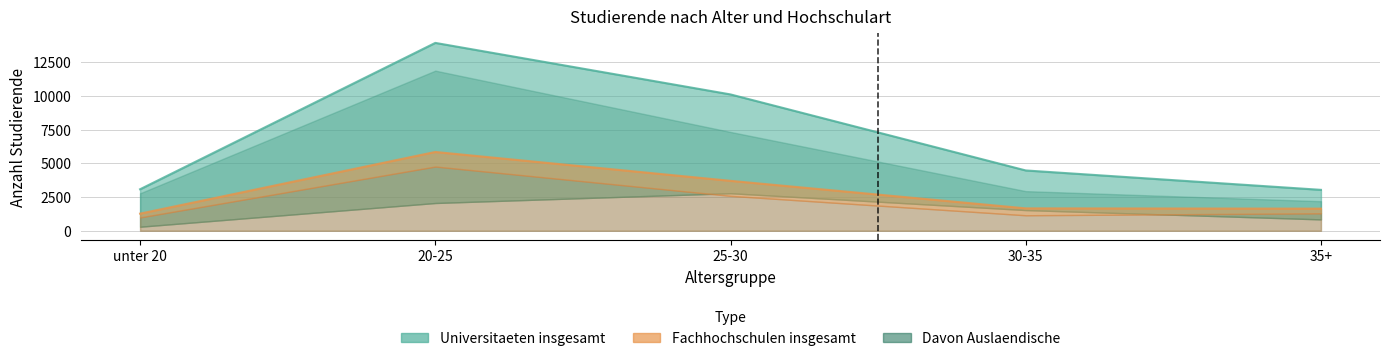

At how many categories does at least one series exceed 8325?

2